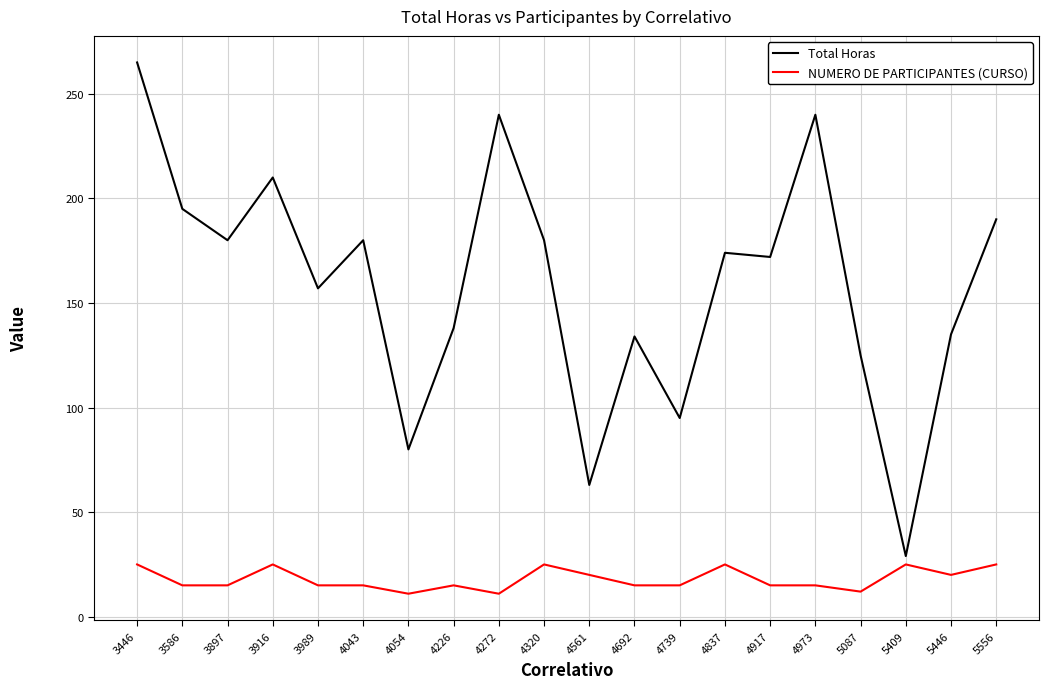

How many series are shown in this chart?

2